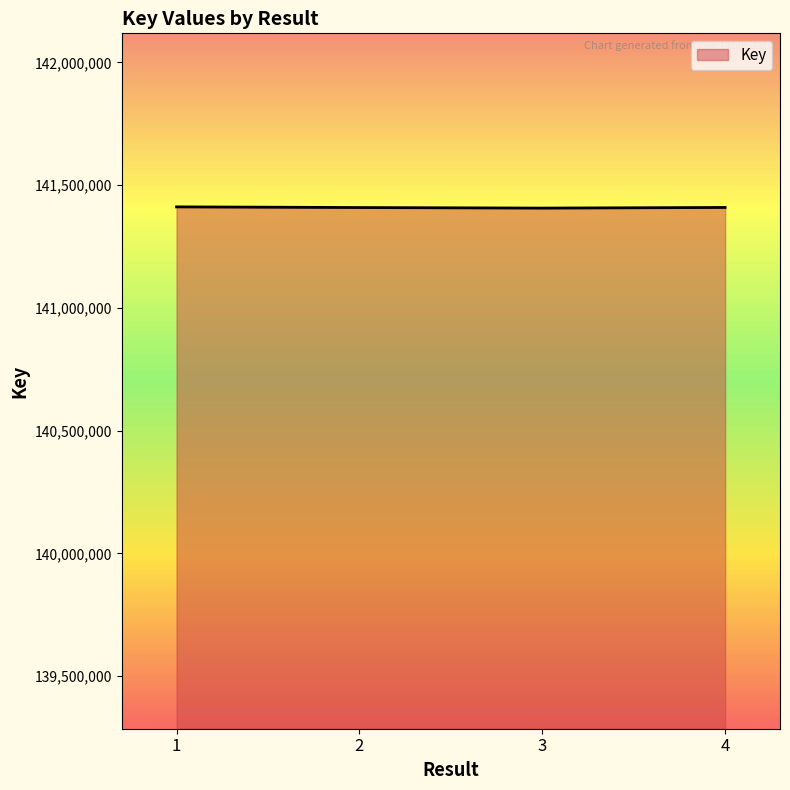

What is the smallest value displayed?

141406659